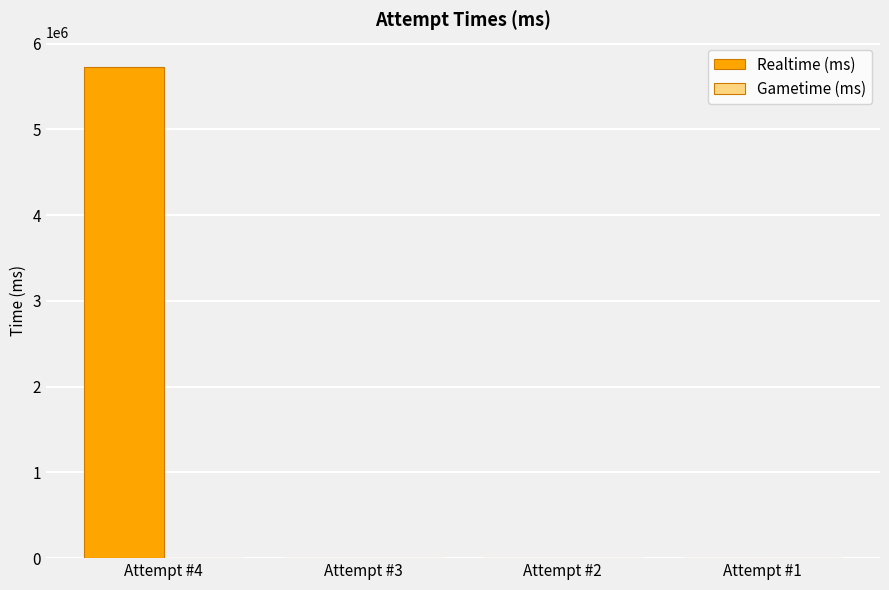

How many categories are shown in the chart?

4